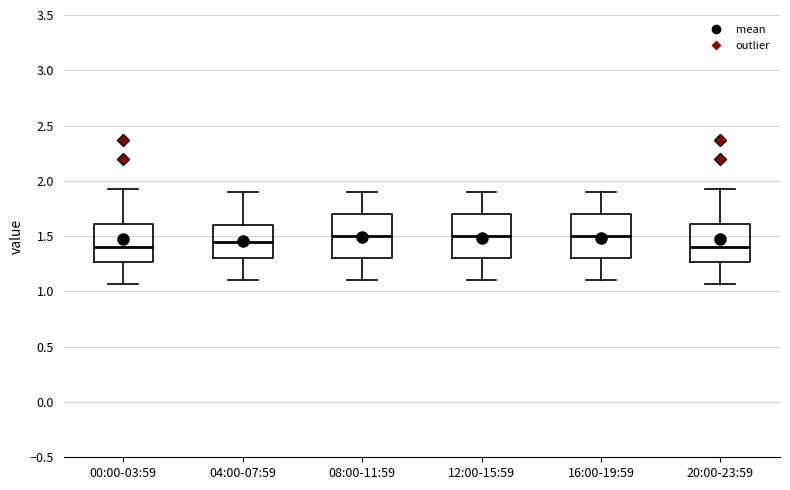

Reading left to right, transcribe this box plot: for each box, give where its median line is, the range the box spans, and where its two whiskers end, as read against the y-axis. The values are not printed on the chart, so give them approximately, as read against the axis.

00:00-03:59: median 1.40, box 1.25 to 1.60, whiskers 1.05 to 1.95
04:00-07:59: median 1.45, box 1.30 to 1.60, whiskers 1.10 to 1.90
08:00-11:59: median 1.50, box 1.30 to 1.70, whiskers 1.10 to 1.90
12:00-15:59: median 1.50, box 1.30 to 1.70, whiskers 1.10 to 1.90
16:00-19:59: median 1.50, box 1.30 to 1.70, whiskers 1.10 to 1.90
20:00-23:59: median 1.40, box 1.25 to 1.60, whiskers 1.05 to 1.95